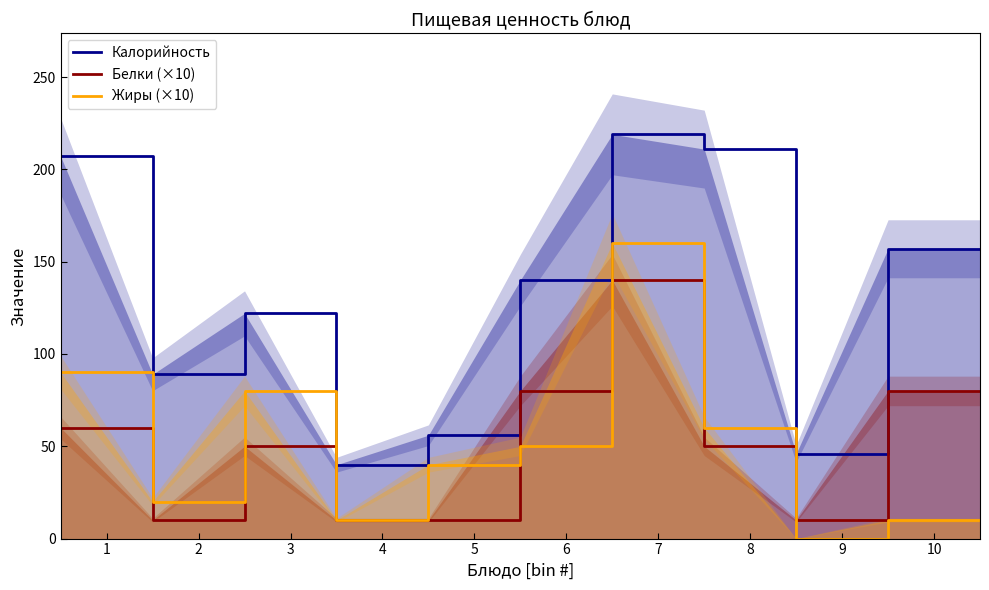

How many data points in Калорийность are above 140?

5